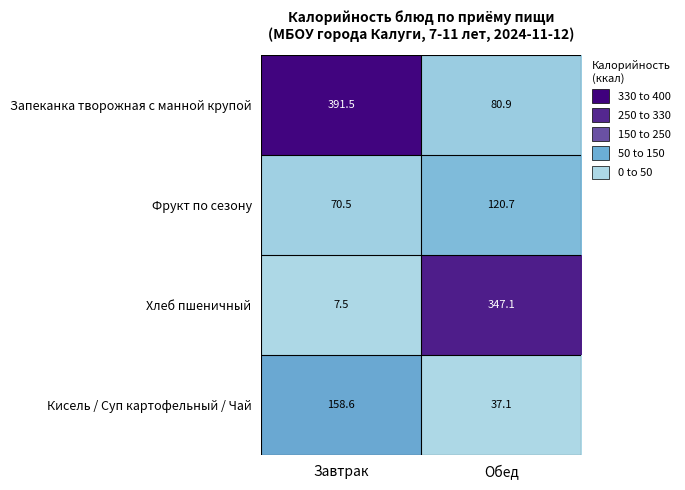

Reading left to right, transcribe all the data shown in this chart.

Запеканка творожная с манной крупой: Завтрак=391.5	Обед=80.9
Фрукт по сезону: Завтрак=70.5	Обед=120.7
Хлеб пшеничный: Завтрак=7.5	Обед=347.1
Кисель / Суп картофельный / Чай: Завтрак=158.6	Обед=37.1